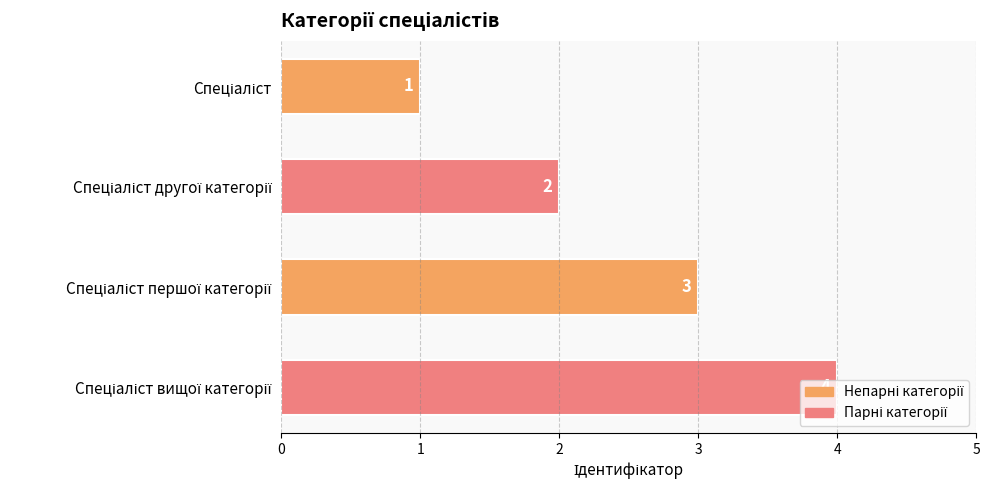

What is the maximum value shown in the chart?

4